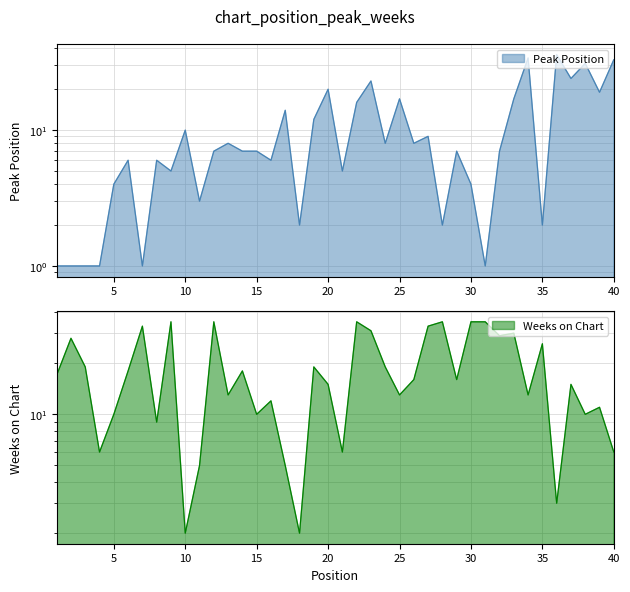

Is it true that Weeks on Chart equals 1 at 21?

False